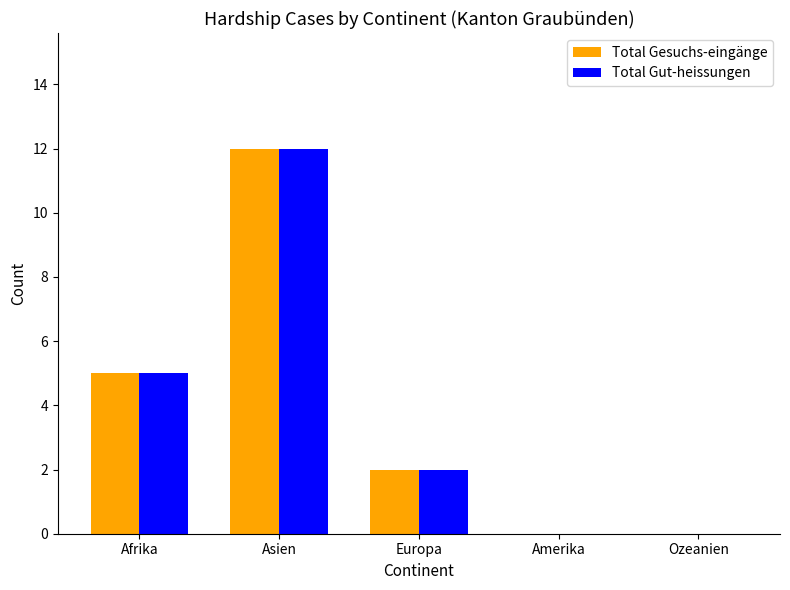

Count the number of categories in the chart.

5